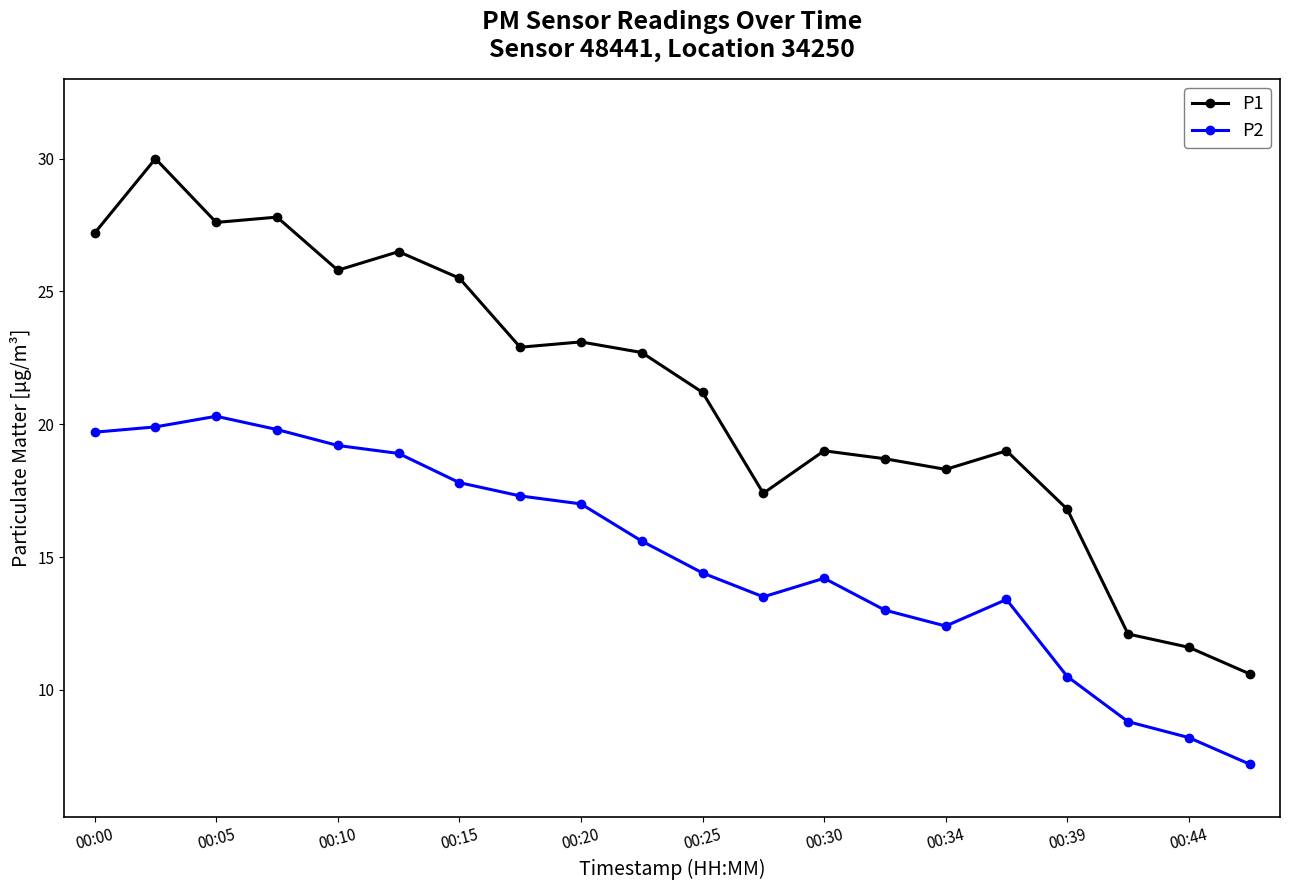

What is the smallest value displayed?

7.2